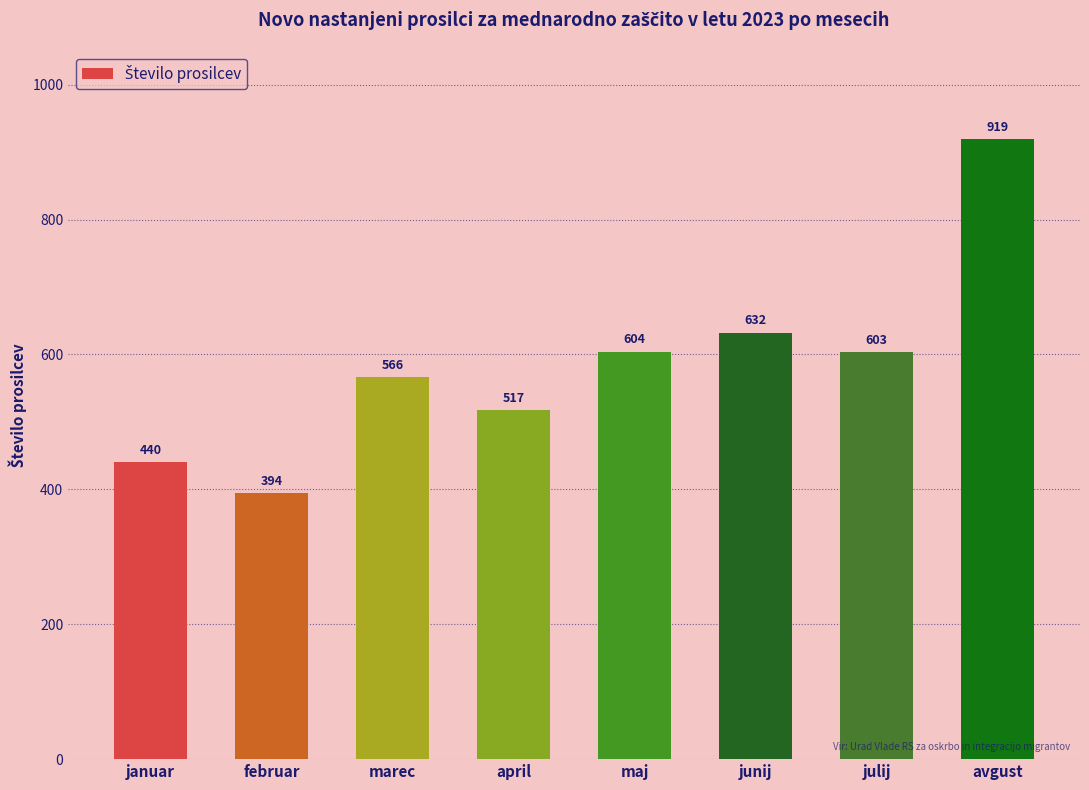

What is the value of the 3rd bar from the left?

566